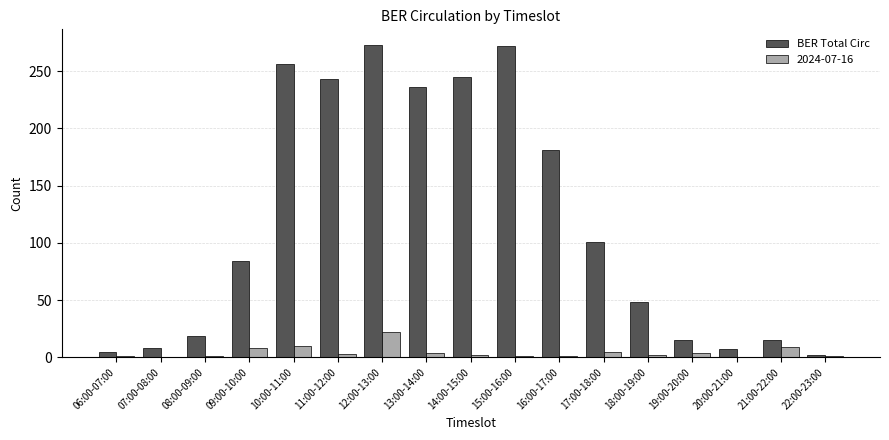

Which series changed the most between 13:00-14:00 and 20:00-21:00?

BER Total Circ